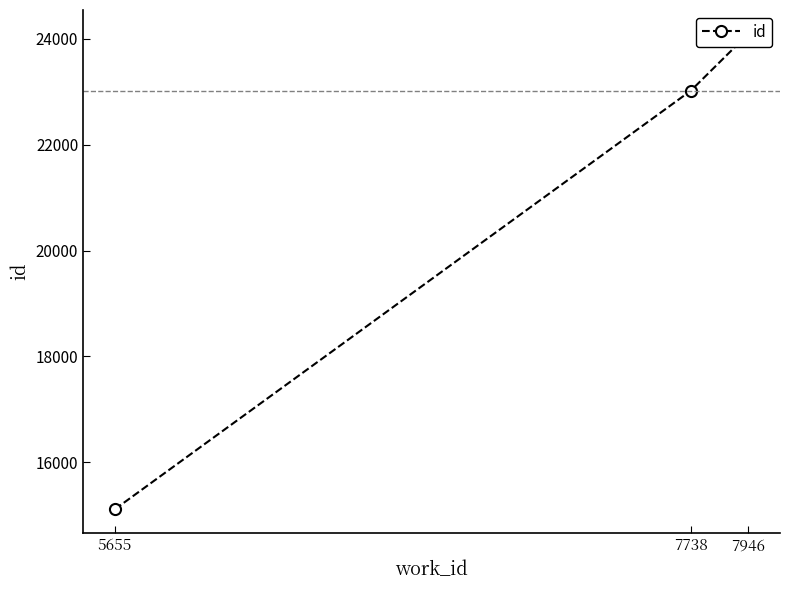

What is the difference between the maximum and minimum values?

8989